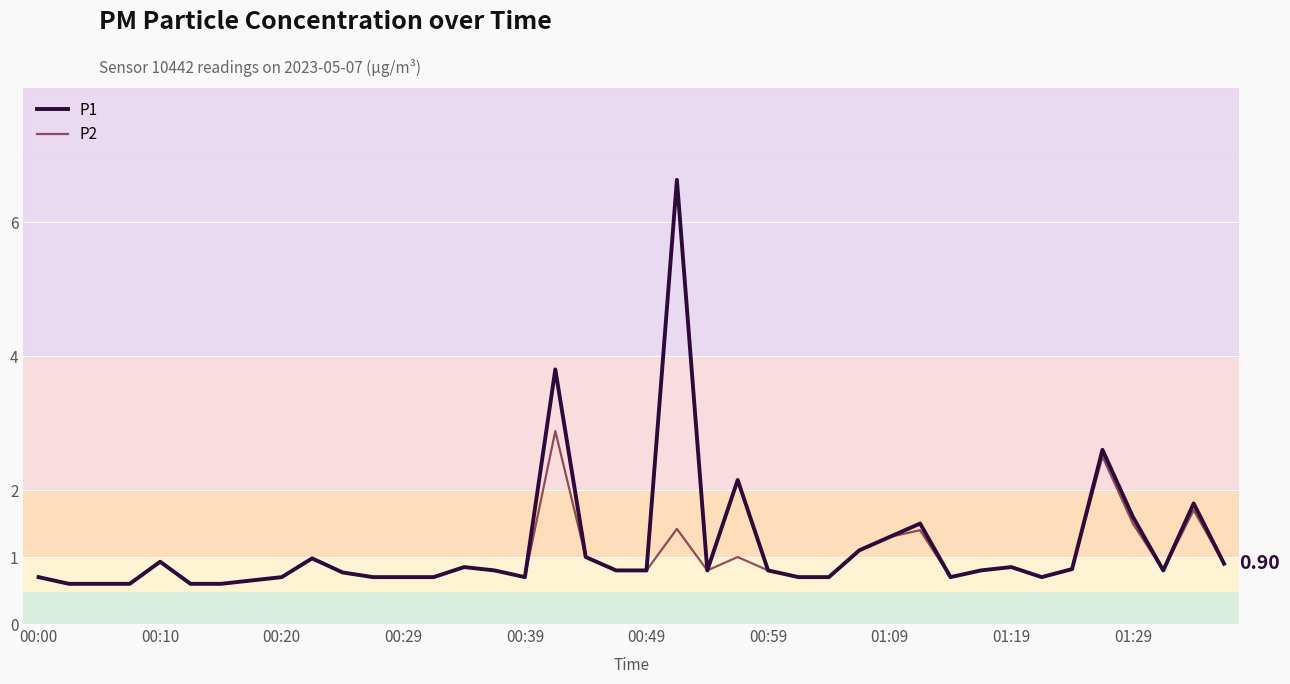

Which series has the largest range (max minus min)?

P1